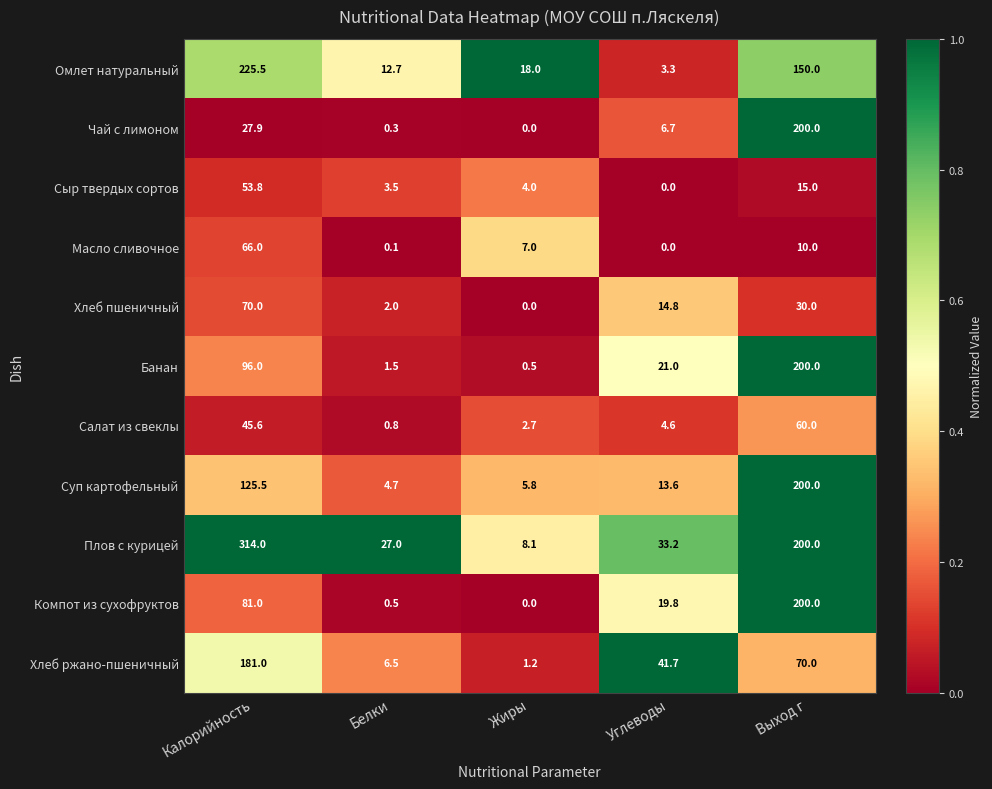

Where is Чай с лимоном nearest to the value 100?

Калорийность